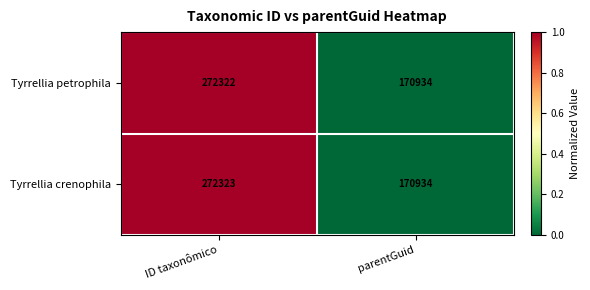

Reading left to right, list all the values displayed in this chart.

Tyrrellia petrophila: 272322	170934
Tyrrellia crenophila: 272323	170934